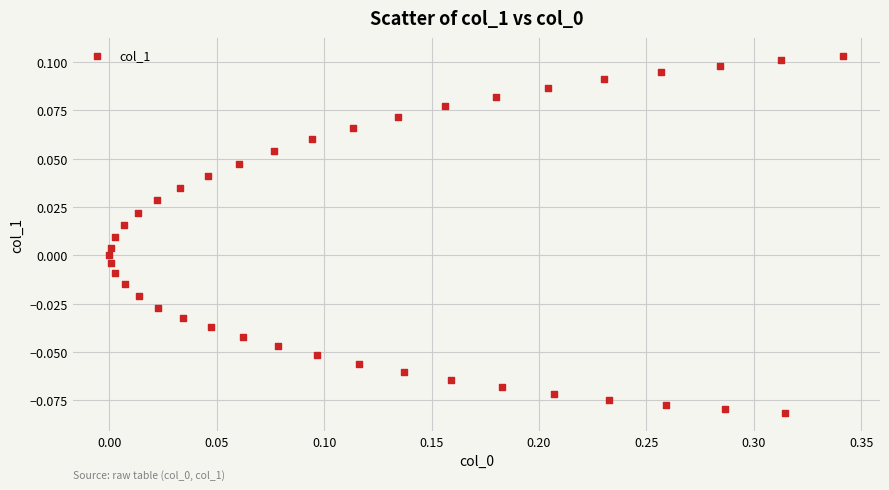

What is the range of X values (max minus min)?

0.3